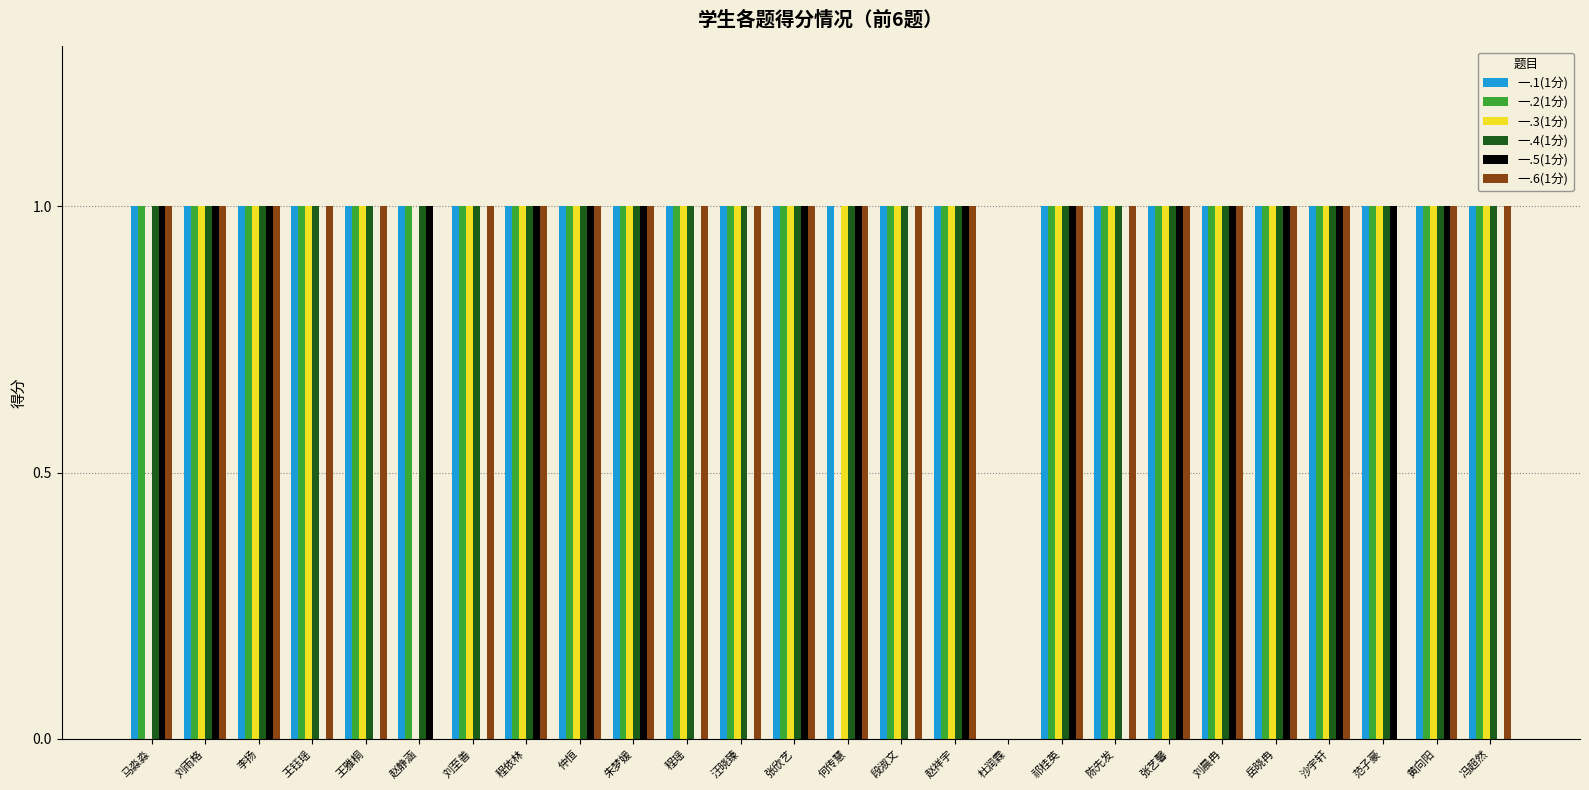

What is the average value of the 一.4(1分) series?

1